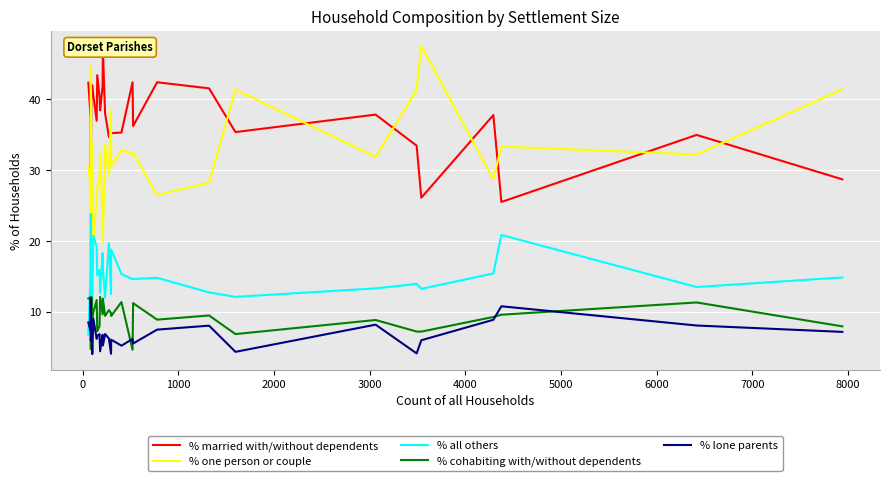

True or false: % lone parents and % one person or couple cross at least once.

False